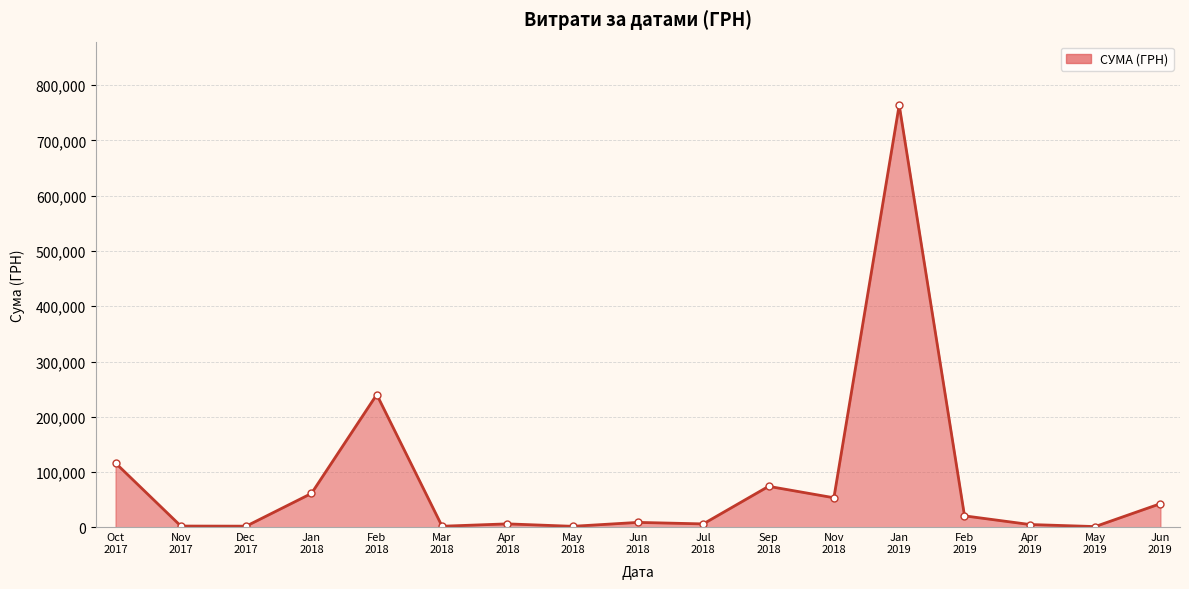

What is the average value?

83045.8